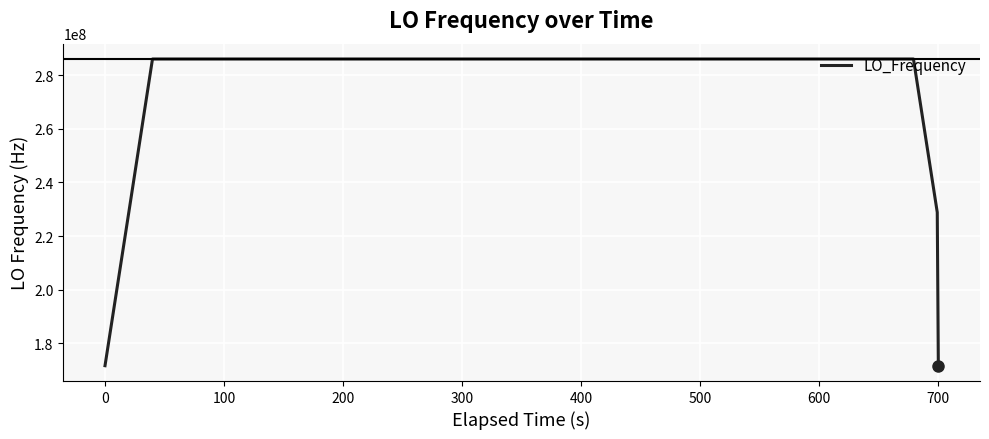

What is the average value?

277465590.1